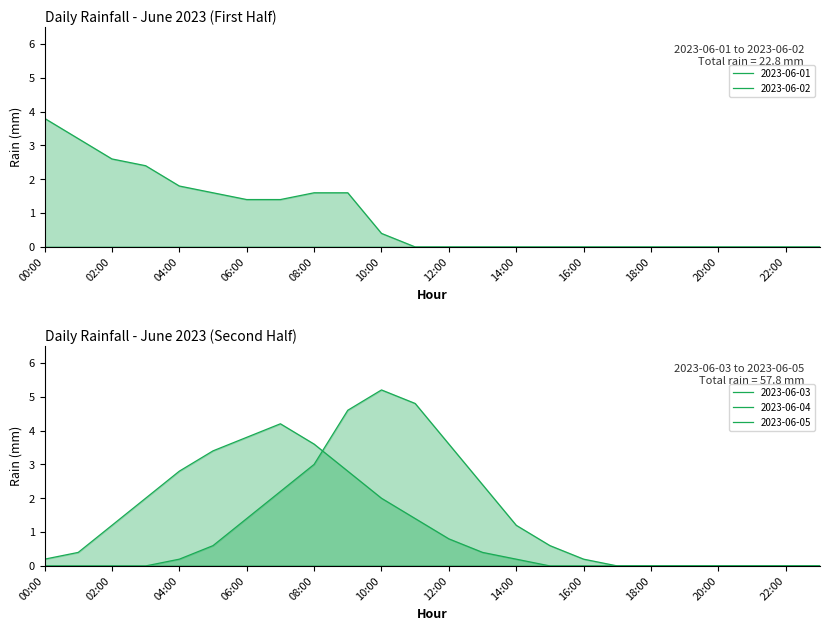

How many positive values does the 2023-06-05 series have?

13